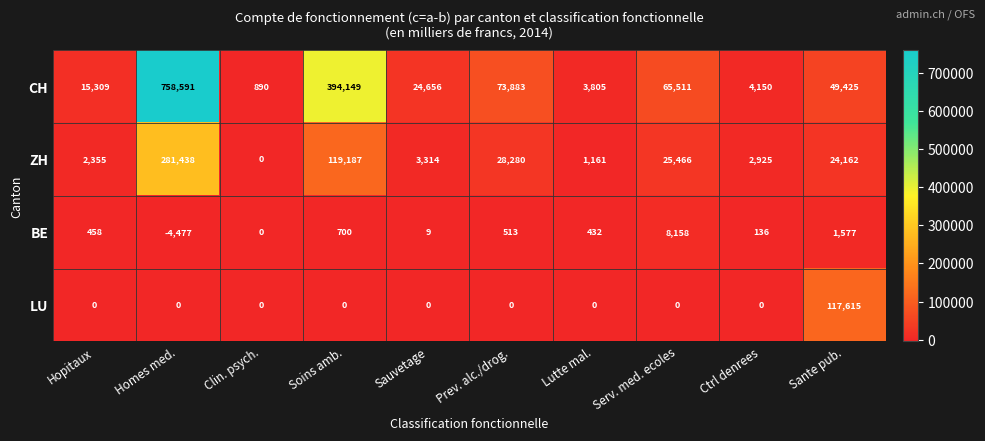

Which series has the largest range (max minus min)?

CH